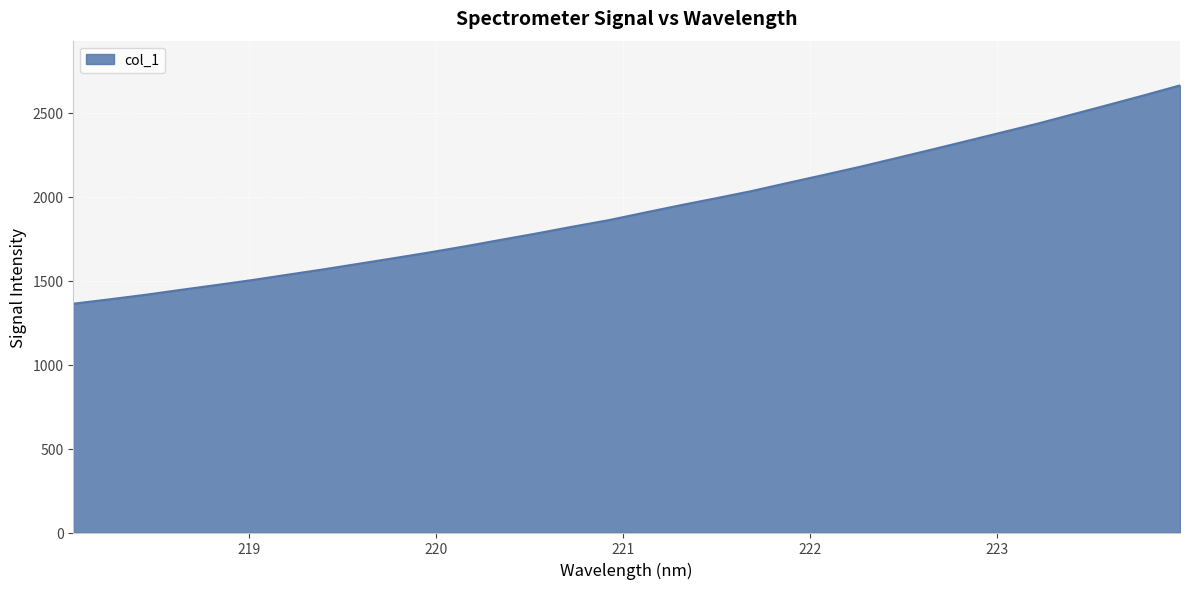

What is the smallest value displayed?

1363.3